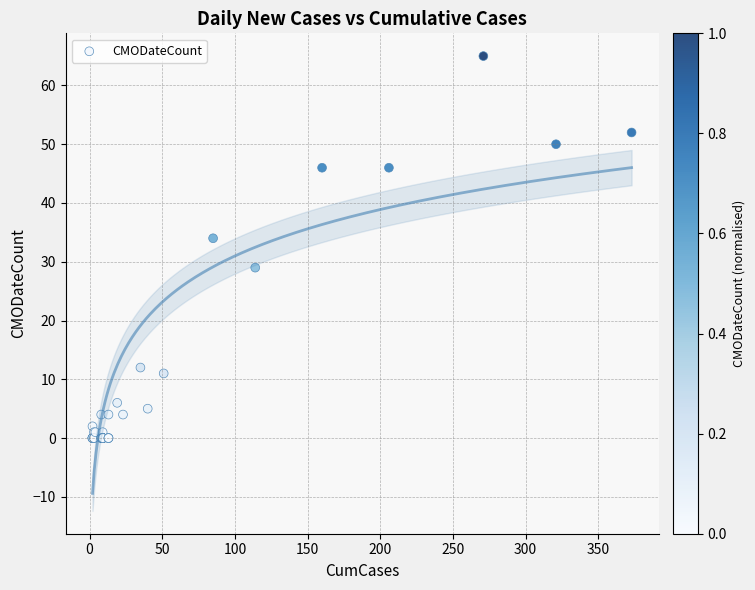

What Y value in the scatter plot is closest to 32?

34